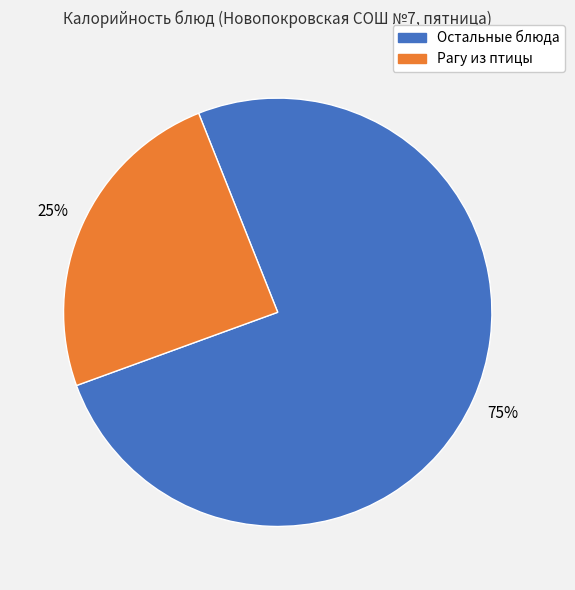

Does any single category account for the majority?

Yes